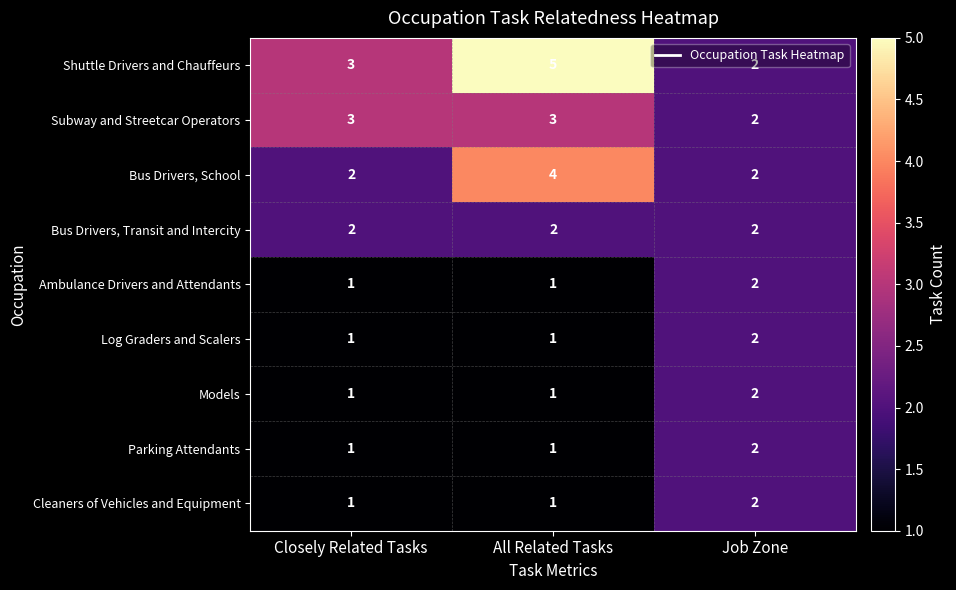

What is the sum of all Ambulance Drivers and Attendants values?

4